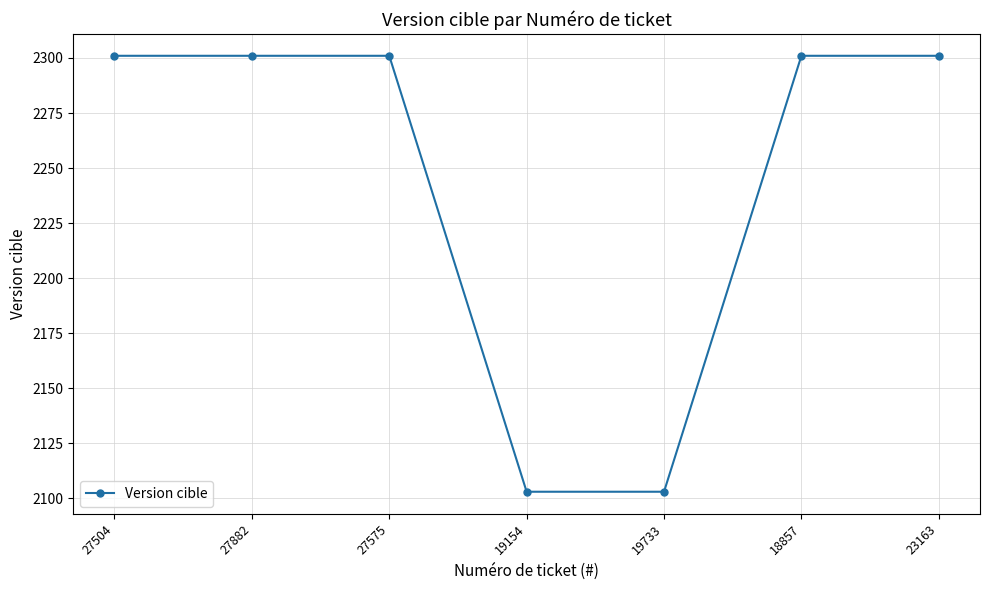

What is the sum of all values?

15711